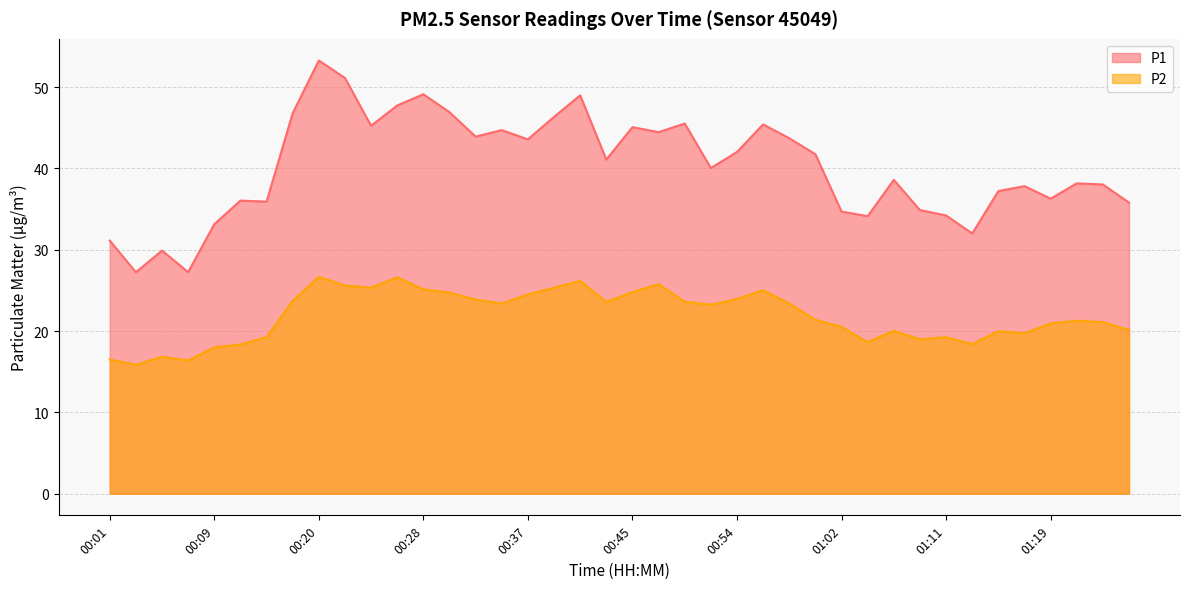

True or false: P1 and P2 intersect in this chart.

False